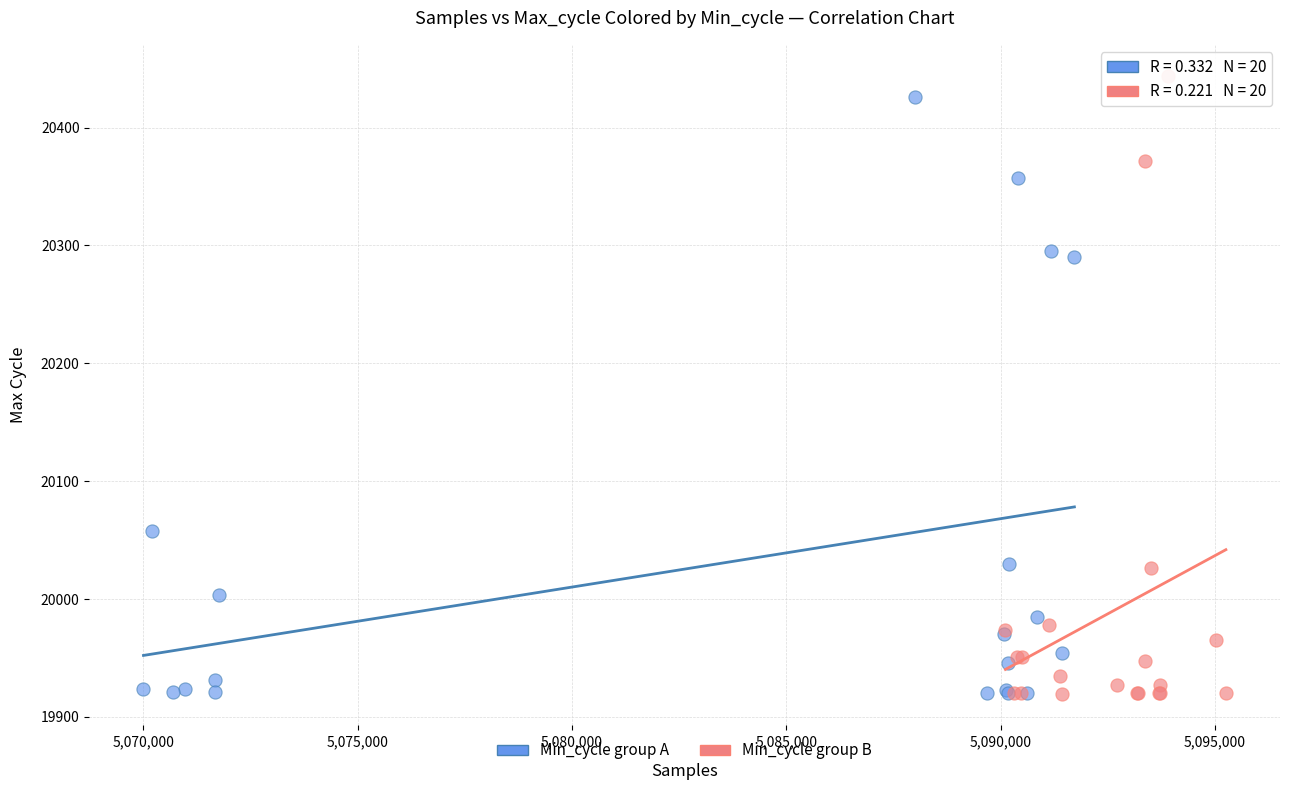

What are all the series names shown in the legend?

Min_cycle group A, Min_cycle group B